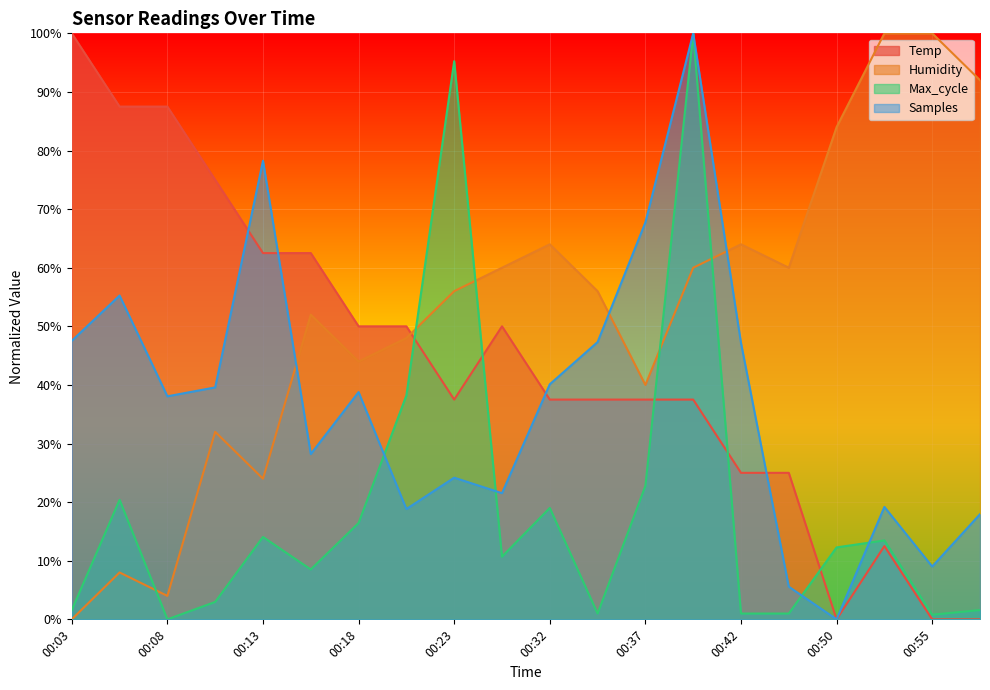

List the labels in order of Humidity value, smallest first.

00:03, 00:08, 00:06, 00:13, 00:11, 00:37, 00:18, 00:21, 00:16, 00:23, 00:35, 00:26, 00:40, 00:47, 00:32, 00:42, 00:50, 00:57, 00:52, 00:55